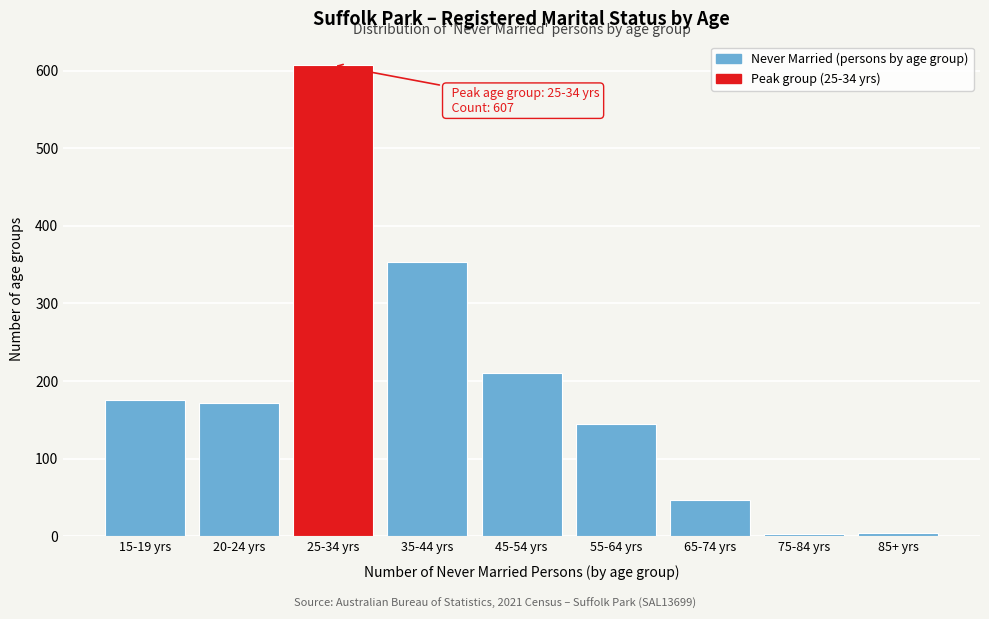

What is the label of the 9th bar from the left?

85+ yrs